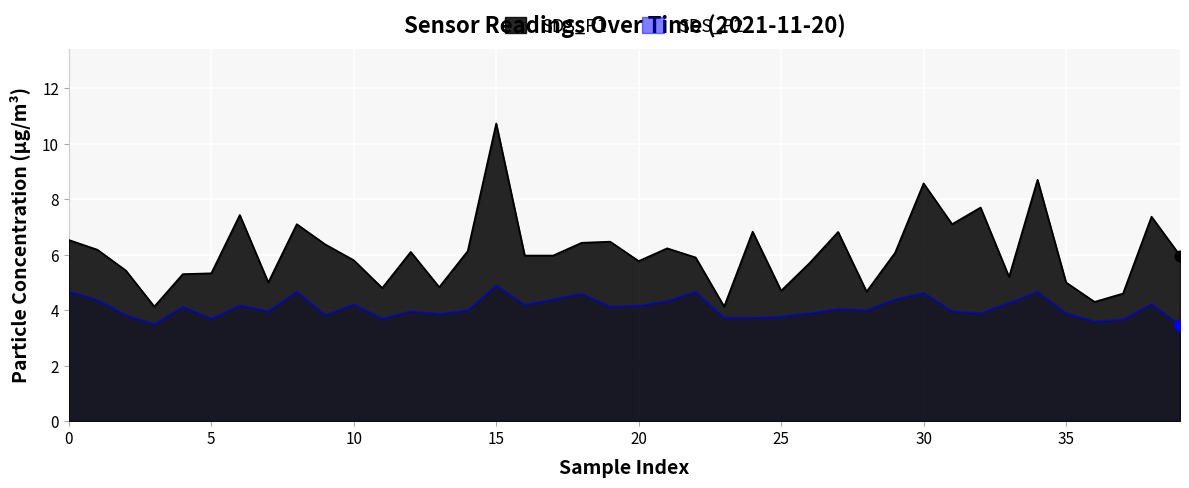

Which series contains the highest Y value?

SDS_P1